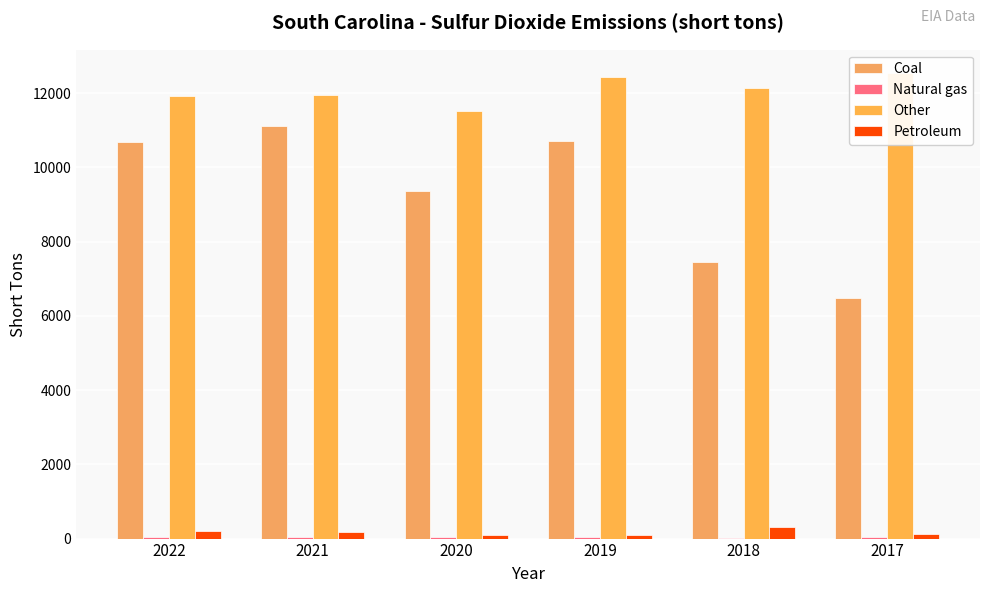

What is the difference between the highest and lowest values at 2018?

12117